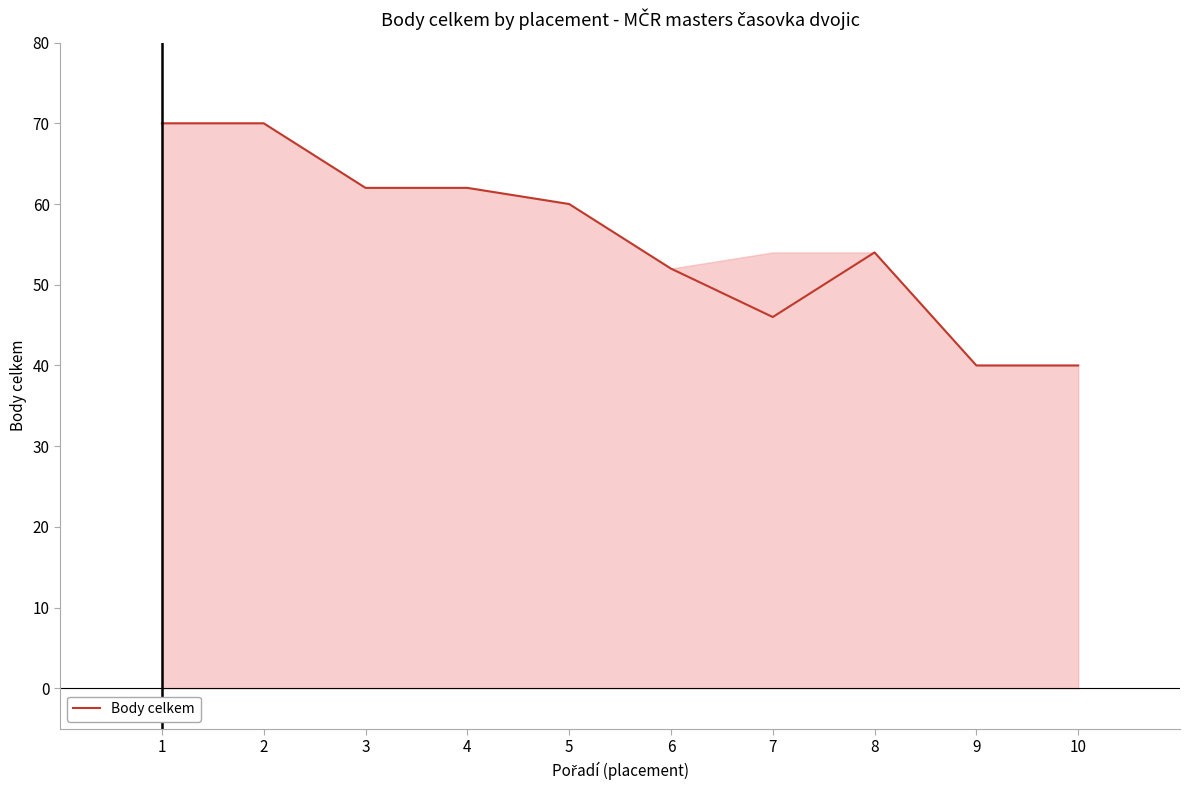

What is the difference between the second highest and second lowest values?

30